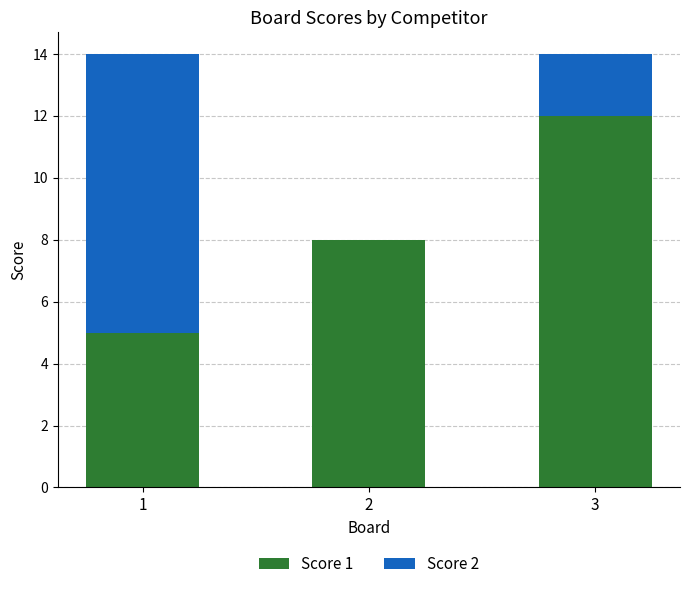

Is it true that Score 1 equals 8 at 2?

True